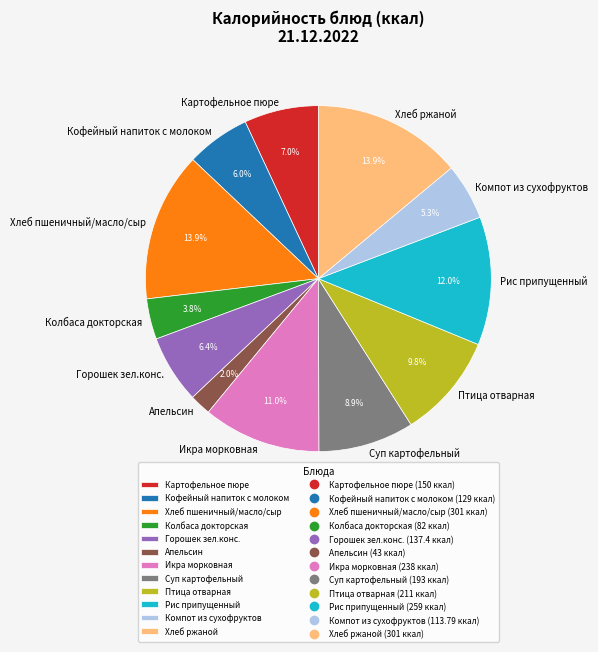

What is the total percentage of Хлеб ржаной and Апельсин?

15.9%